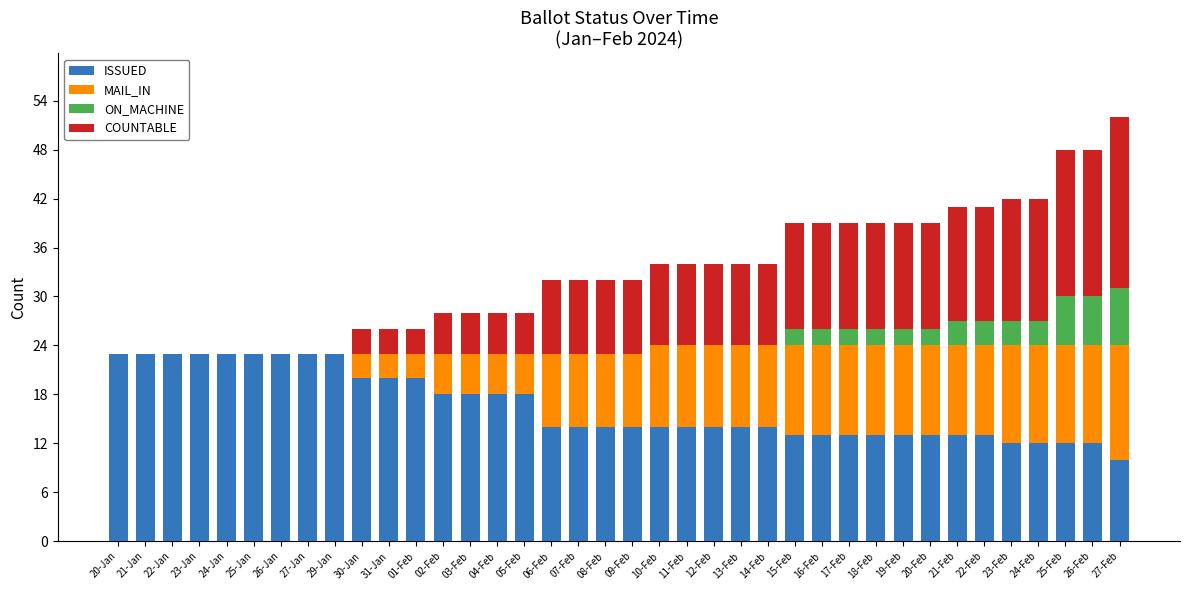

What is the sum of all ISSUED values?

627